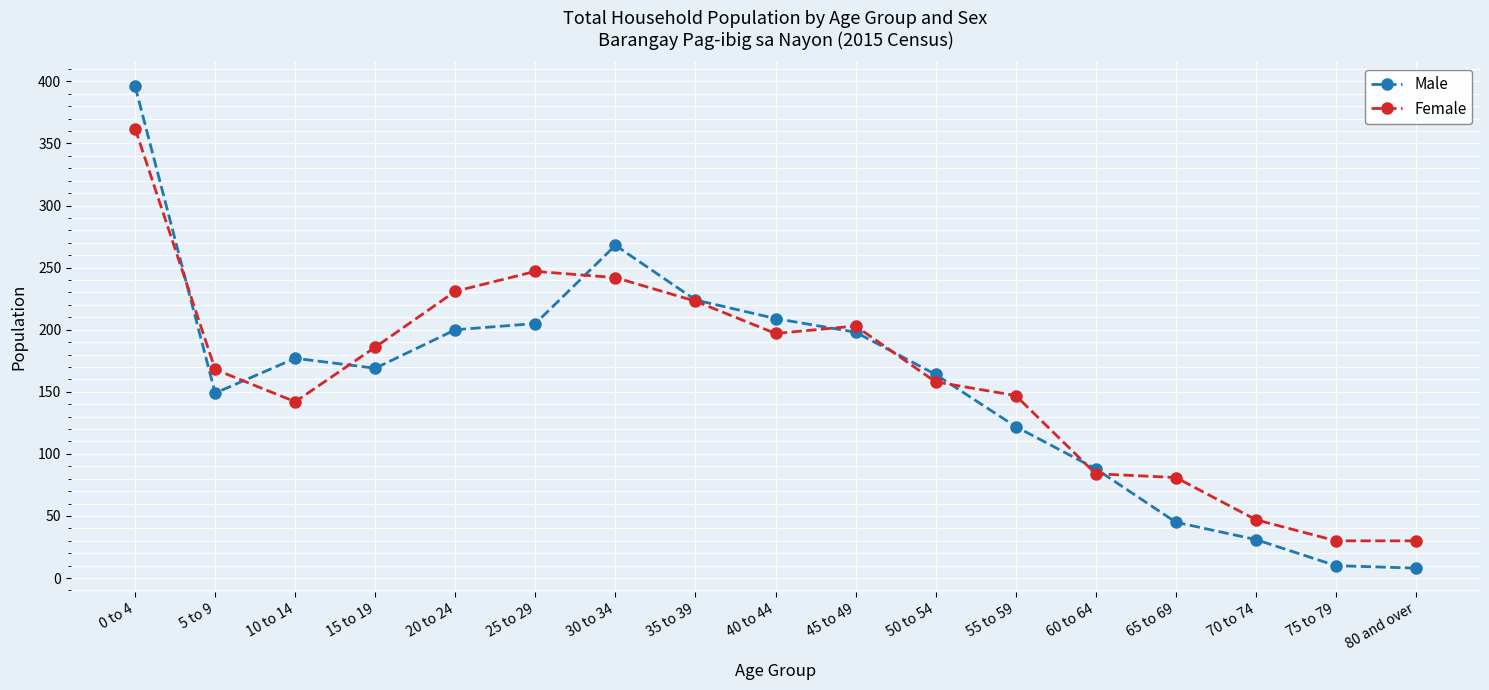

What is the greatest value displayed?

396